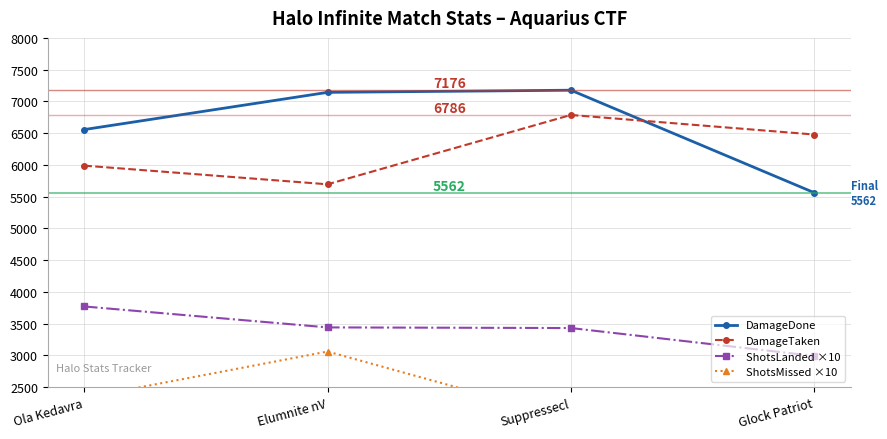

What is the average value of the ShotsLanded ×10 series?

3408